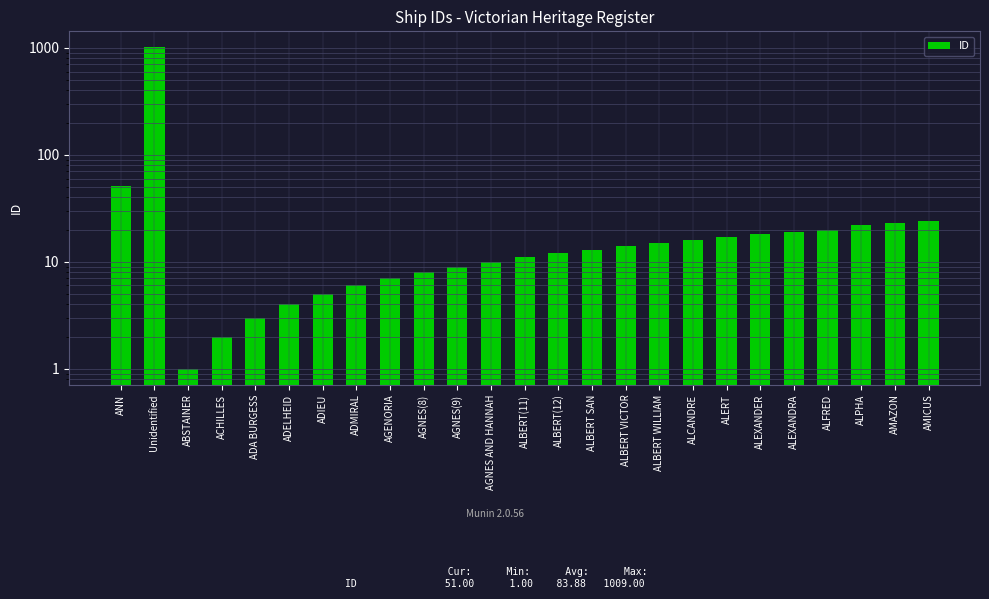

Where does the data first go above 13?

ANN